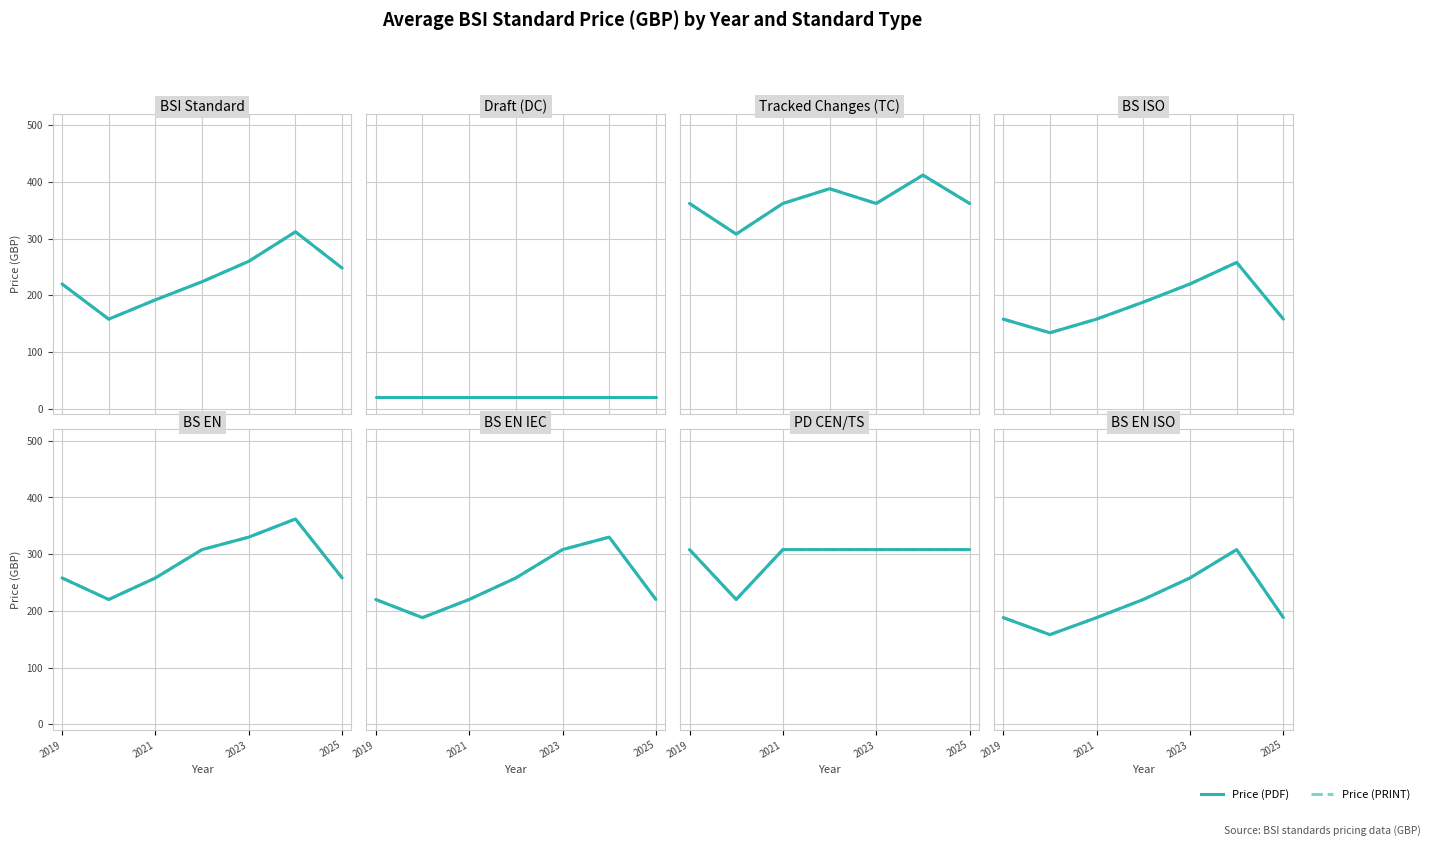

What are all the series names shown in the legend?

Price (PDF), Price (PRINT)